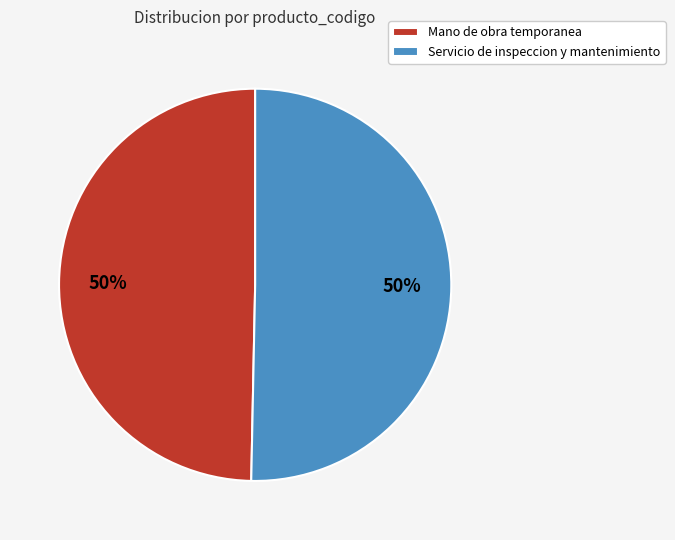

To the nearest percent, what is the combined percentage of Servicio de inspeccion y mantenimiento and Mano de obra temporanea?

100%